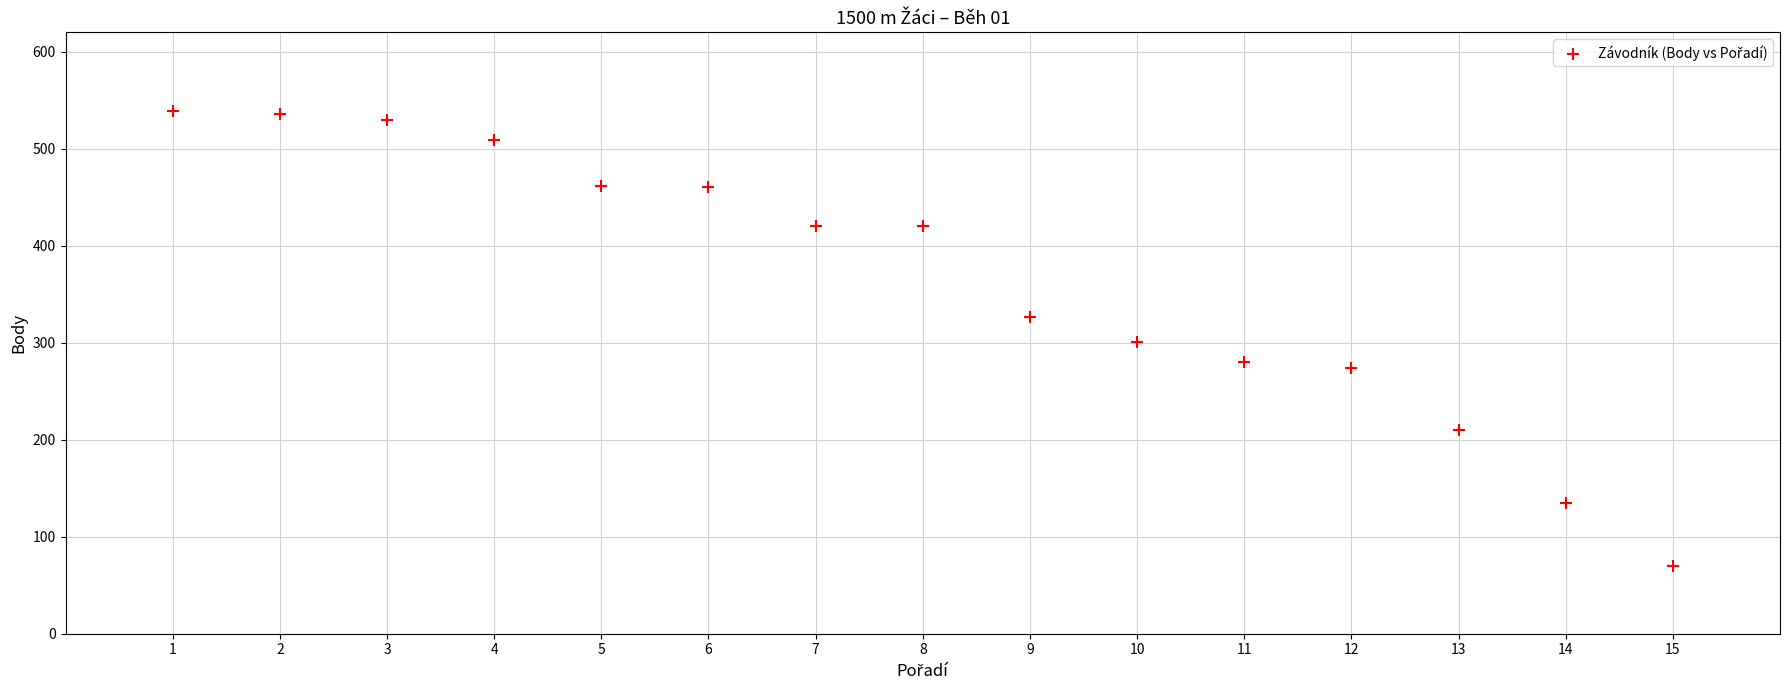

What is the range of Y values (max minus min)?

469